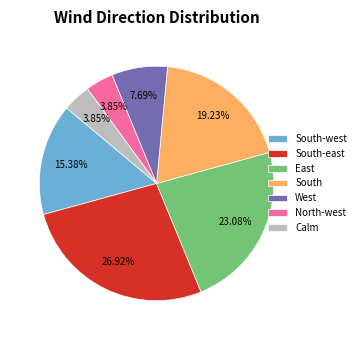

To the nearest percent, what is the average slice percentage?

14%